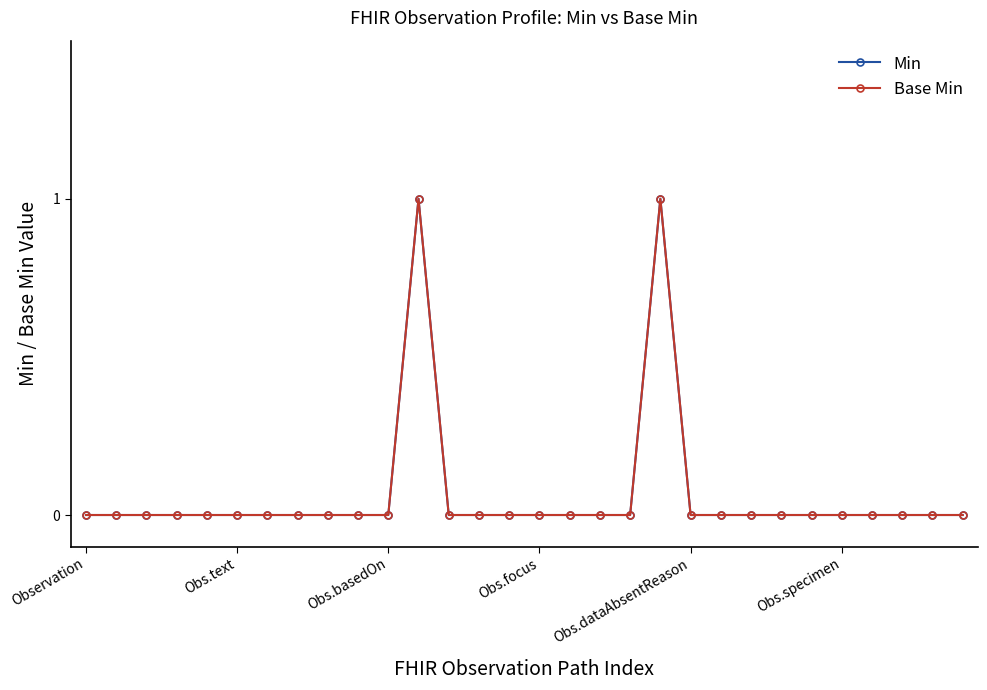

Which category has the lowest value across all series?

Observation